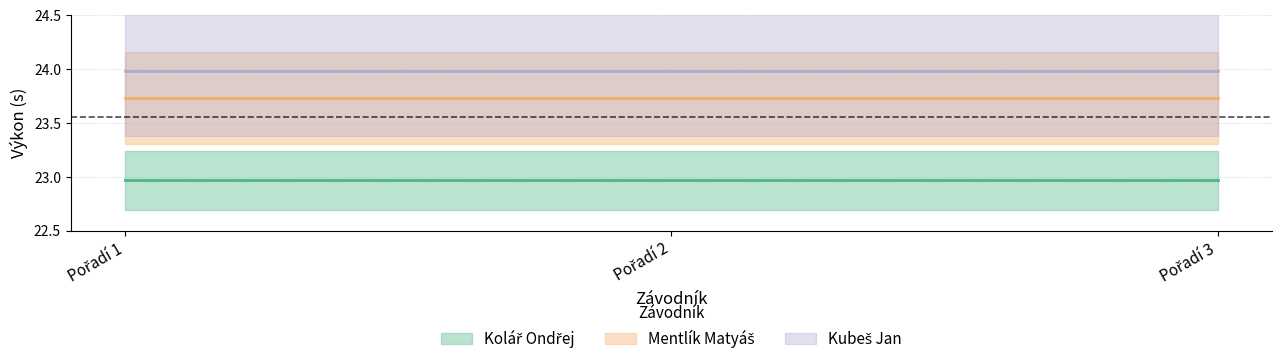

What is the maximum value shown in the chart?

24.0